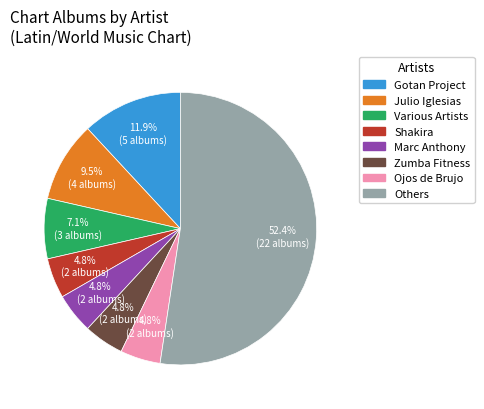

What is the ratio of the value at Shakira to the value at Various Artists?

0.7